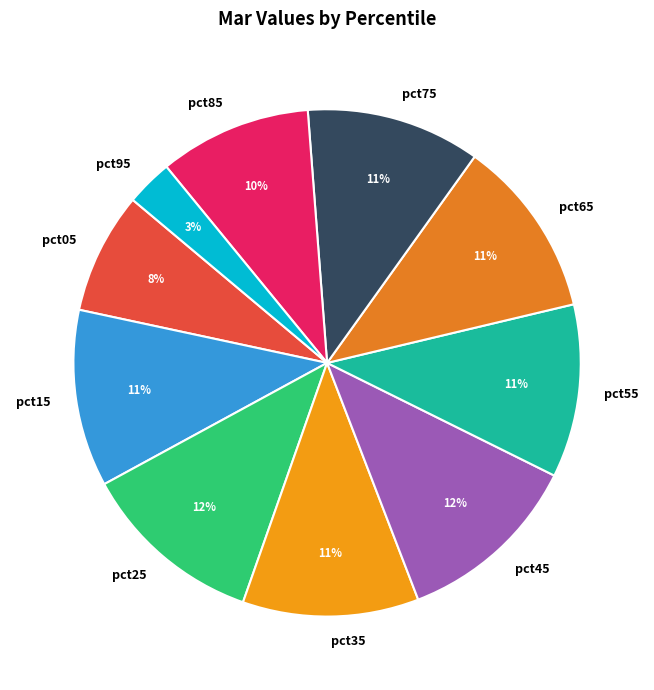

How many slices are in this pie chart?

10